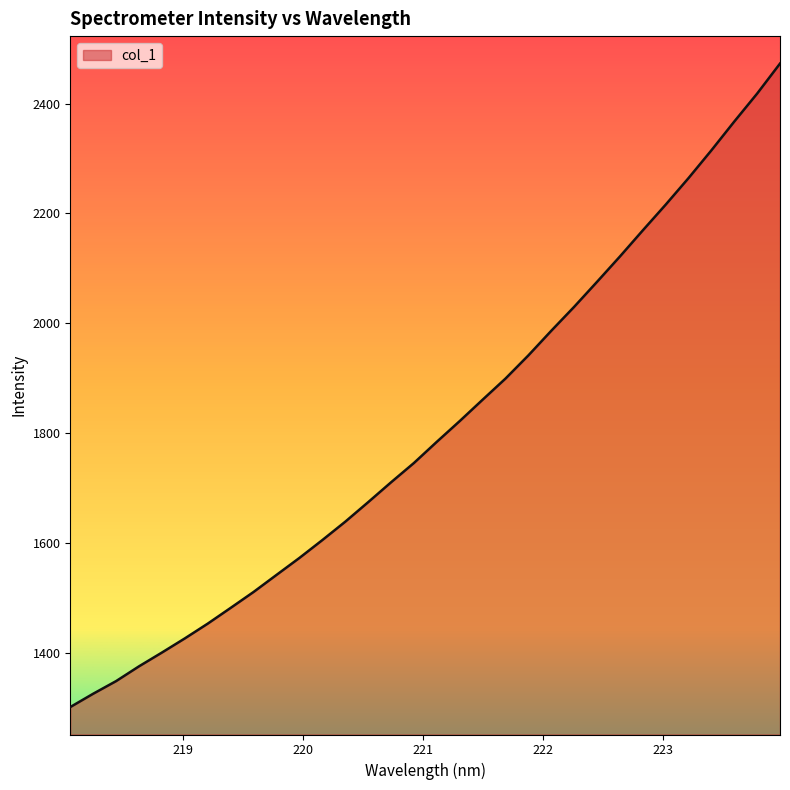

What is the minimum value shown in the chart?

1301.0